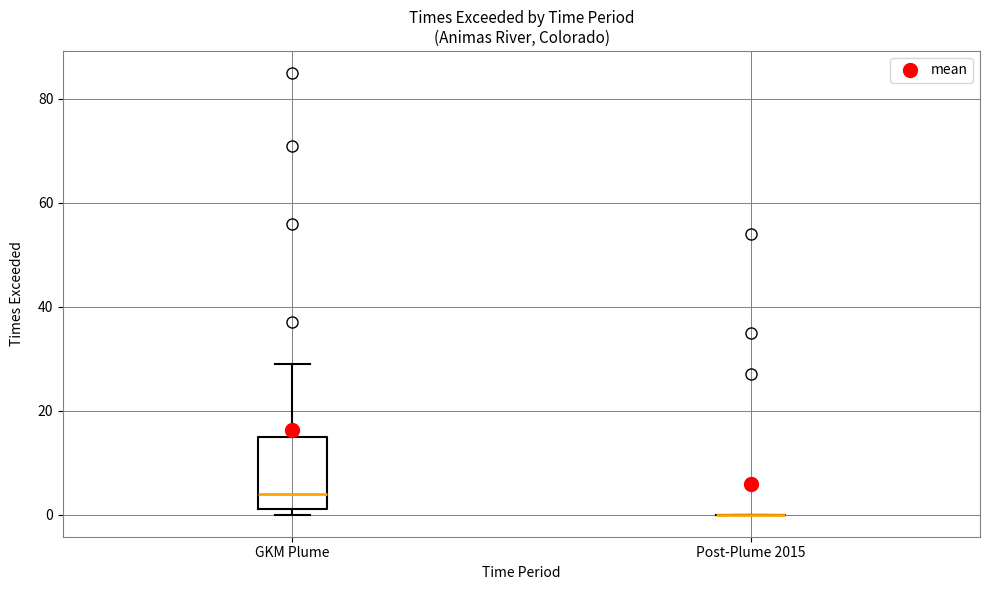

Reading left to right, transcribe this box plot: for each box, give where its median line is, the range the box spans, and where its two whiskers end, as read against the y-axis. The values are not printed on the chart, so give them approximately, as read against the axis.

GKM Plume: median 4, box 2 to 16, whiskers 0 to 30
Post-Plume 2015: box collapsed to a line at 0, whiskers 0 to 0